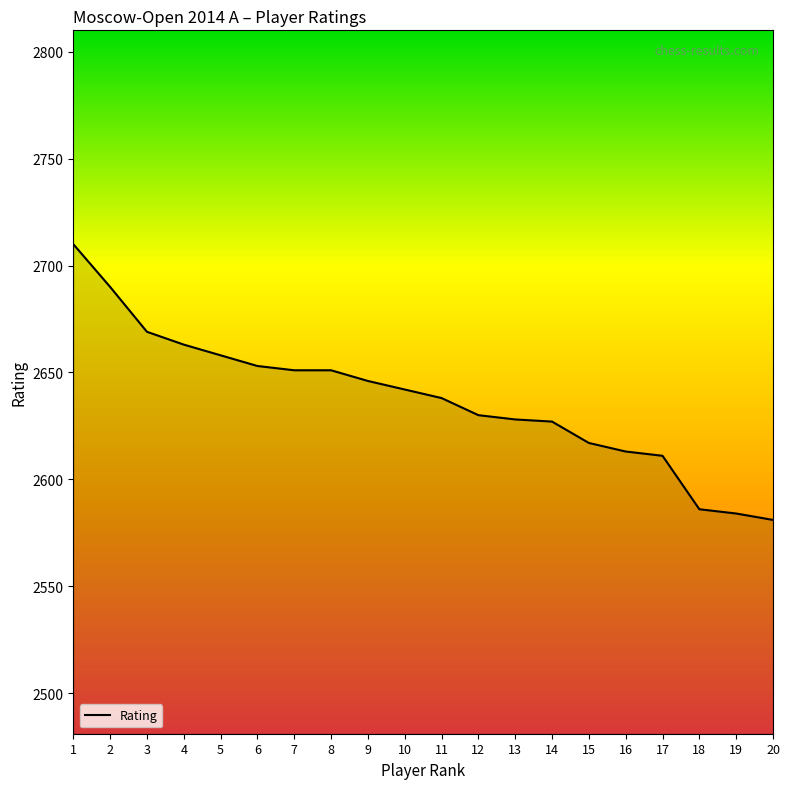

What is the sum of the values at 5 and 4?

5321